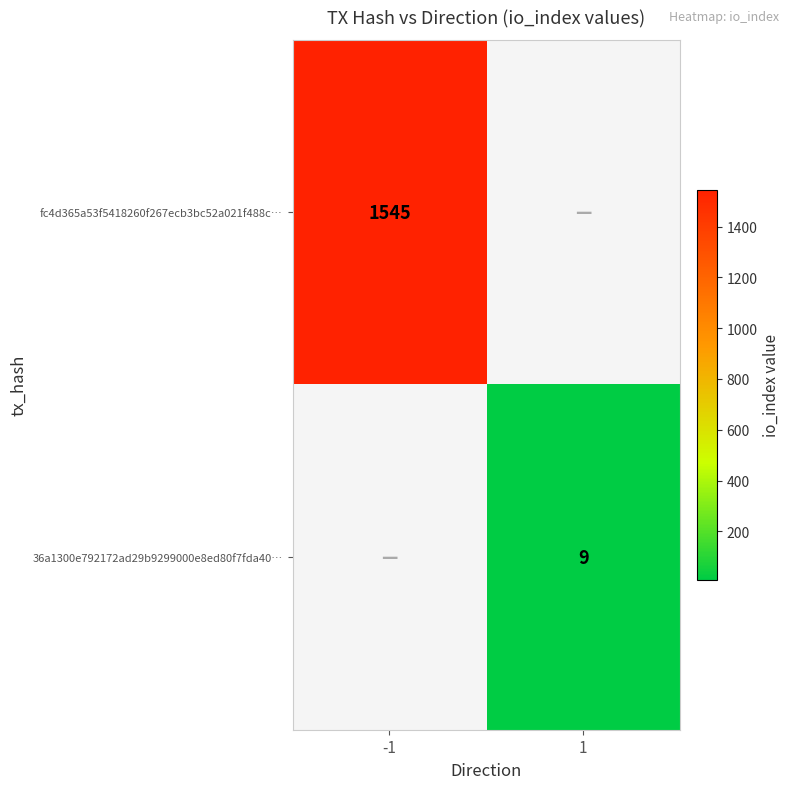

Is it true that 36a1300e792172ad29b9299000e8ed80f7fda40… equals 13.6 at 1?

False